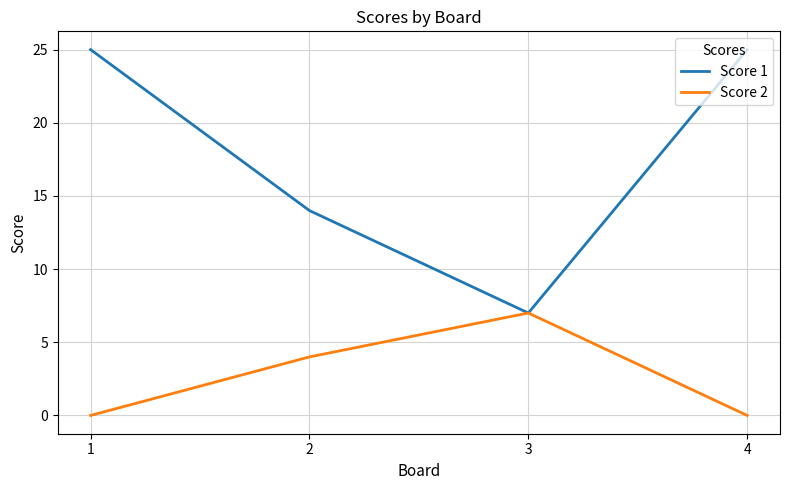

Count the number of categories in the chart.

4